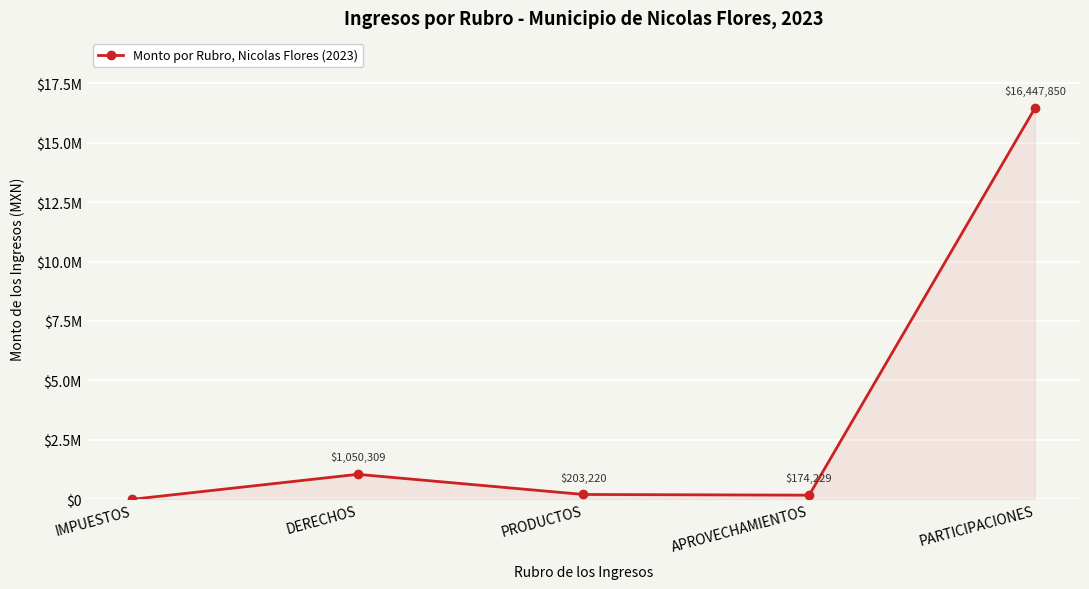

List the labels in order of value, largest first.

PARTICIPACIONES, DERECHOS, PRODUCTOS, APROVECHAMIENTOS, IMPUESTOS